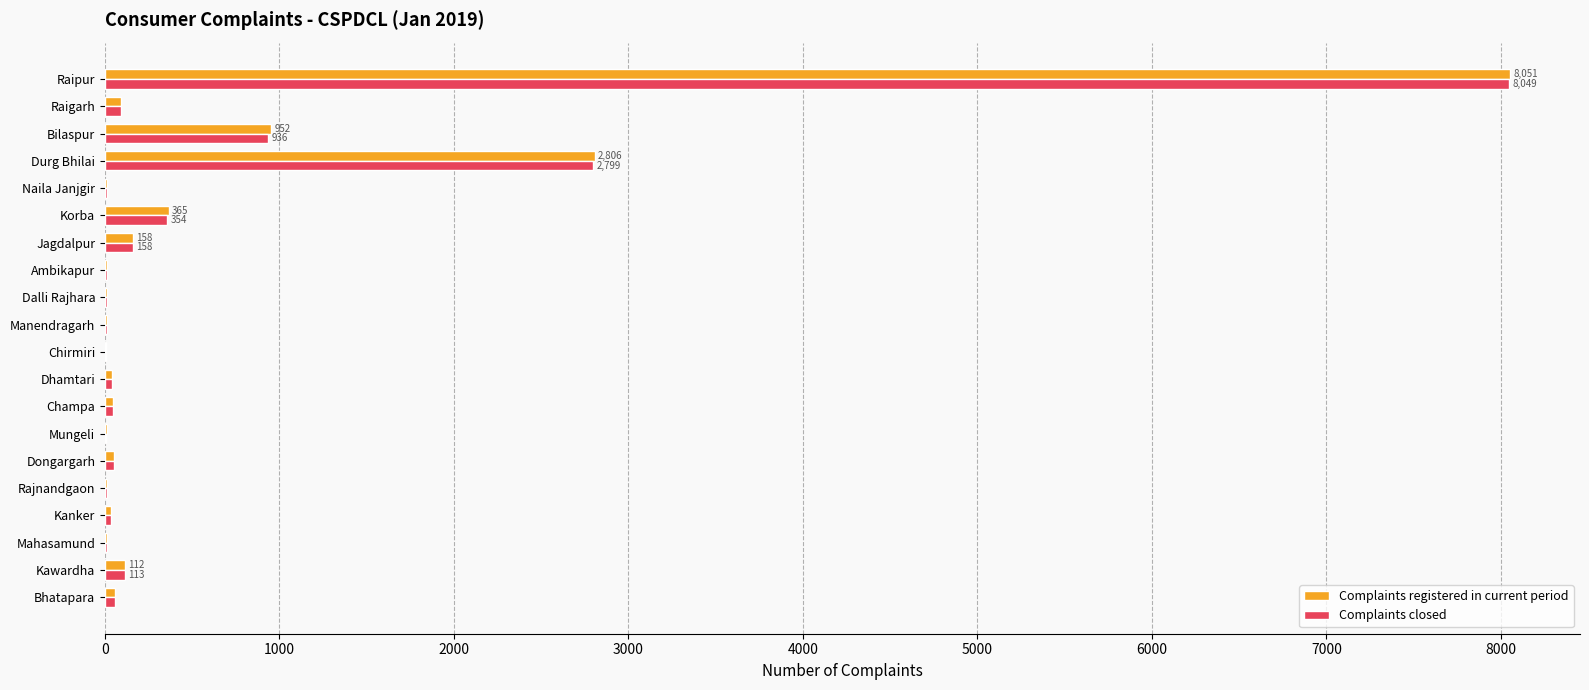

What is the sum of all Complaints registered in current period values?

12862